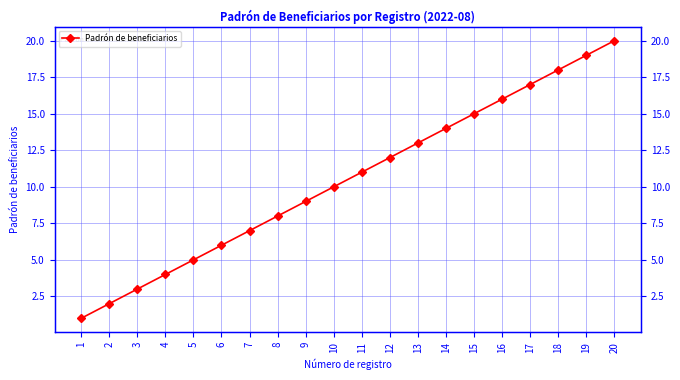

Between 20 and 16, which is larger?

20